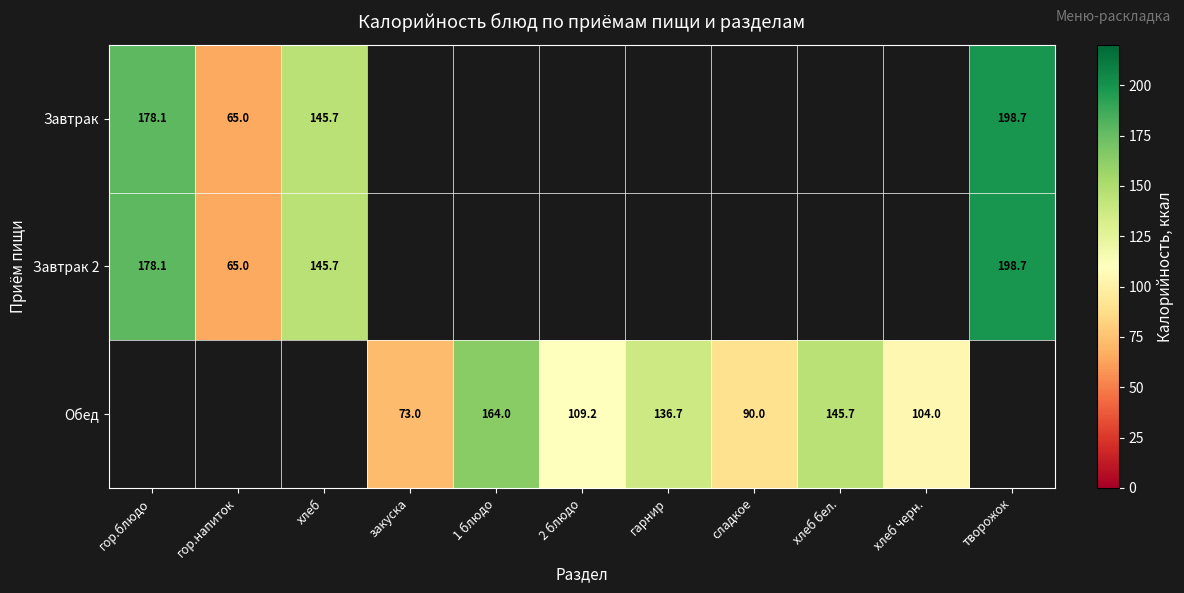

The Завтрак 2 series shows 72.2 at гор.блюдо. True or false?

False